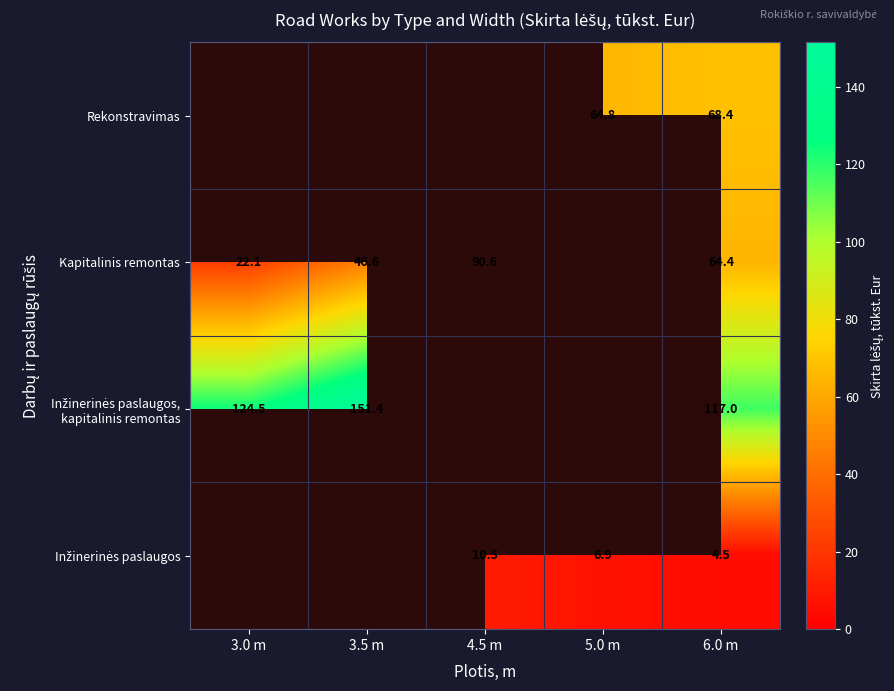

What is the spread (max minus min) of values at 6.0 m?

112.5